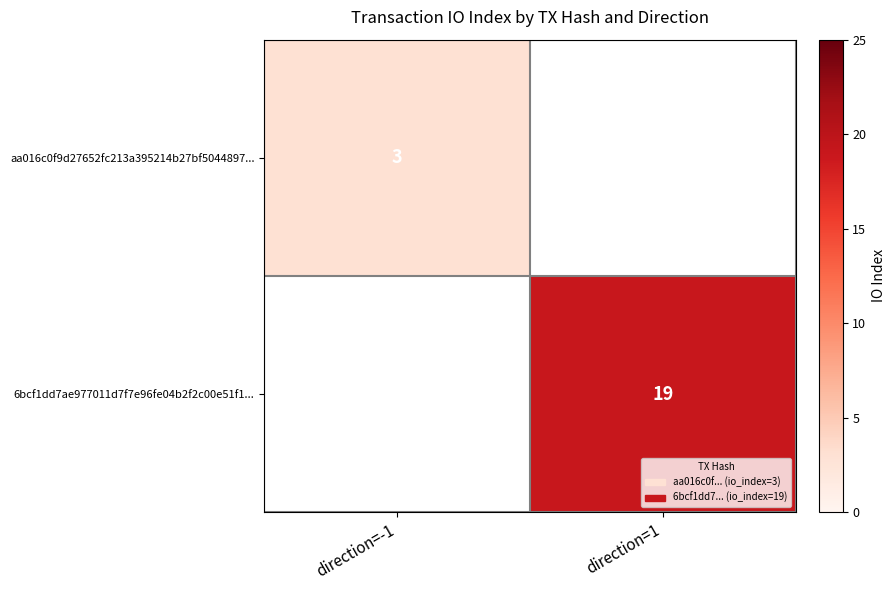

What is the minimum value shown in the chart?

3.0